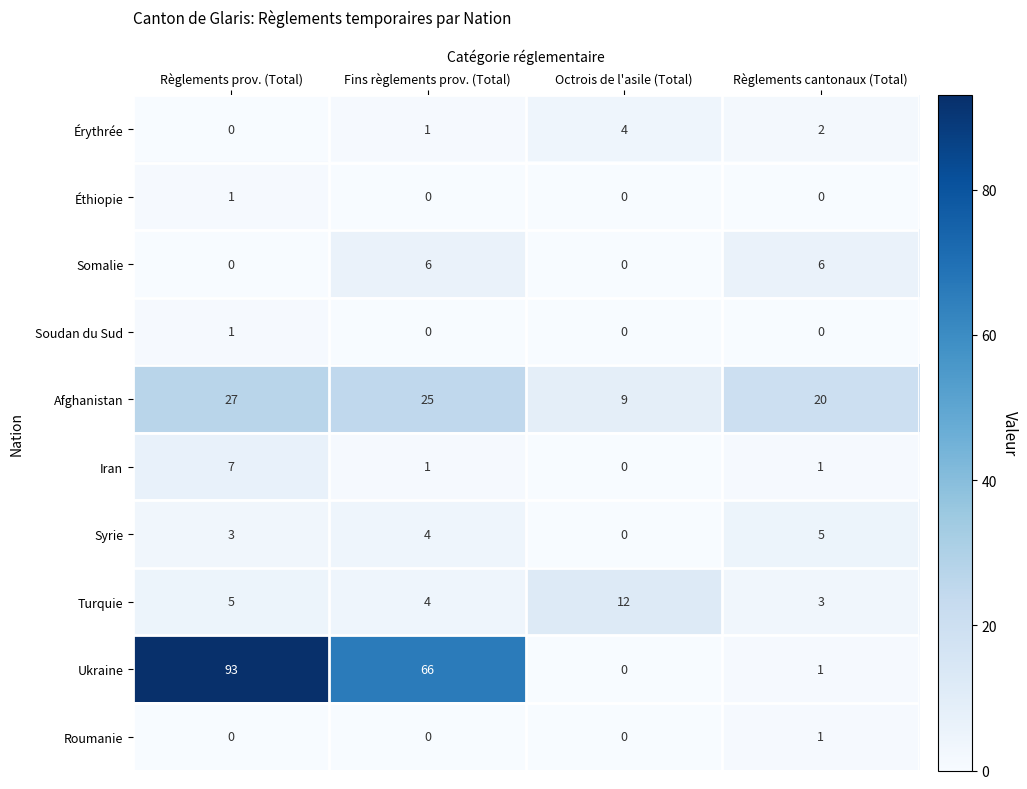

The value of Soudan du Sud at Règlements cantonaux (Total) is 0. True or false?

True